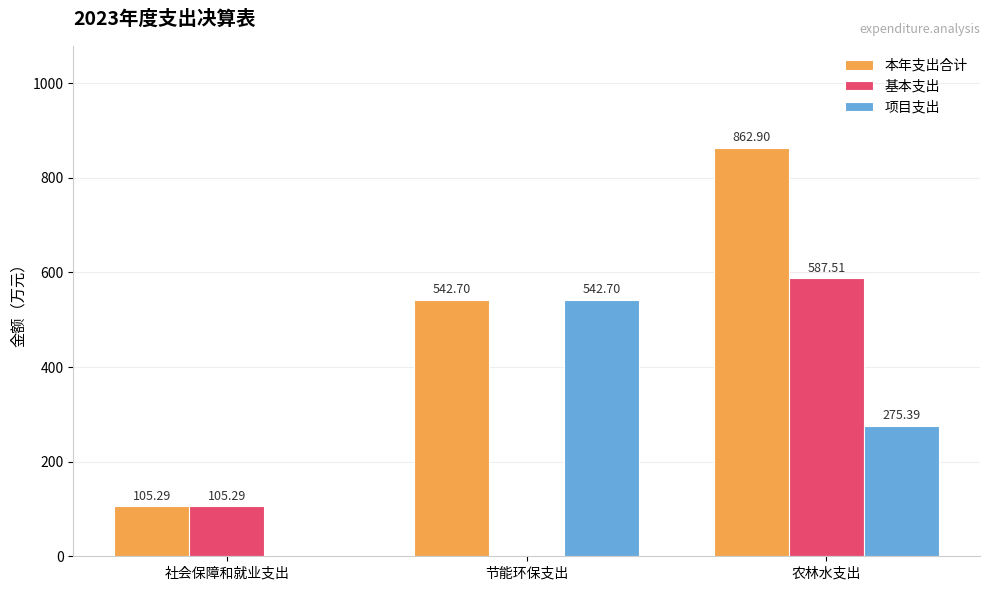

Are the bars grouped side by side (vs. stacked)?

Yes